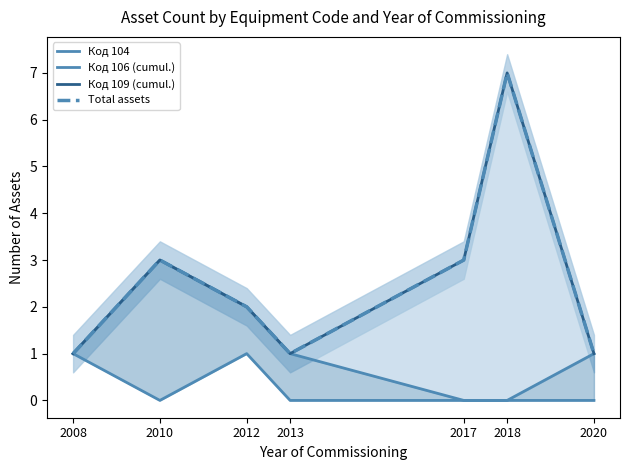

Rank the series by their maximum value, from highest to lowest.

Код 109 (cumul.), Total assets, Код 106 (cumul.), Код 104